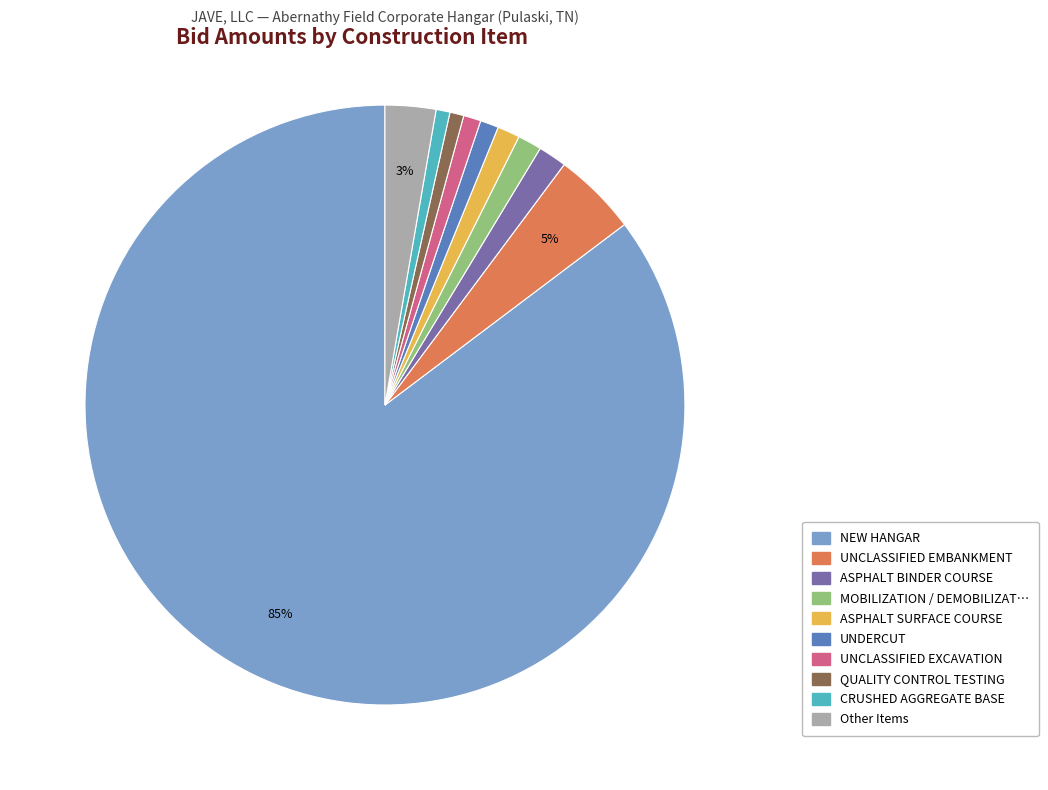

How many slices are in this pie chart?

10